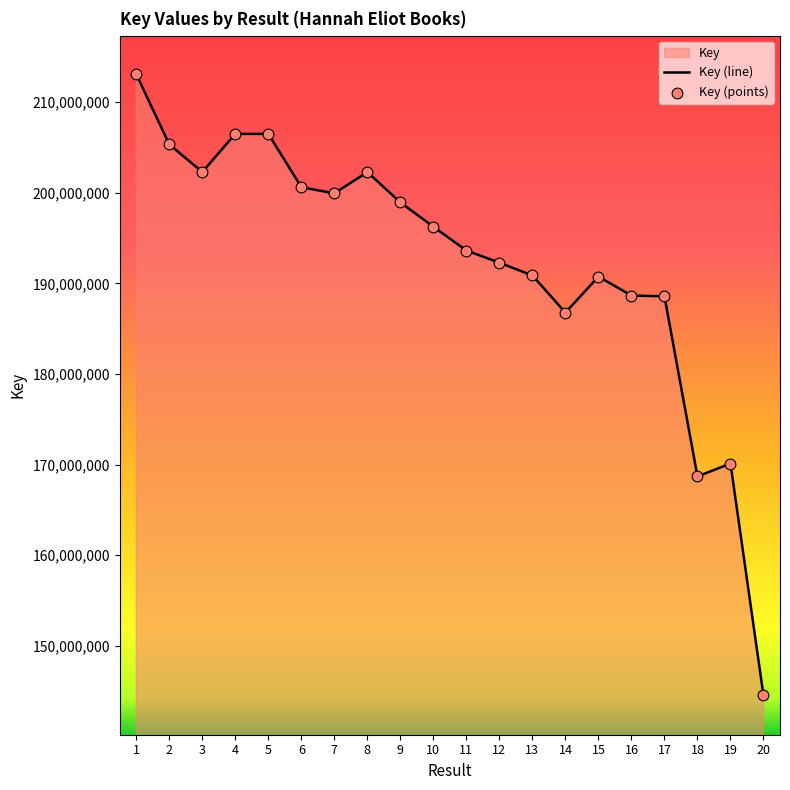

Which has a higher value, 4 or 11?

4